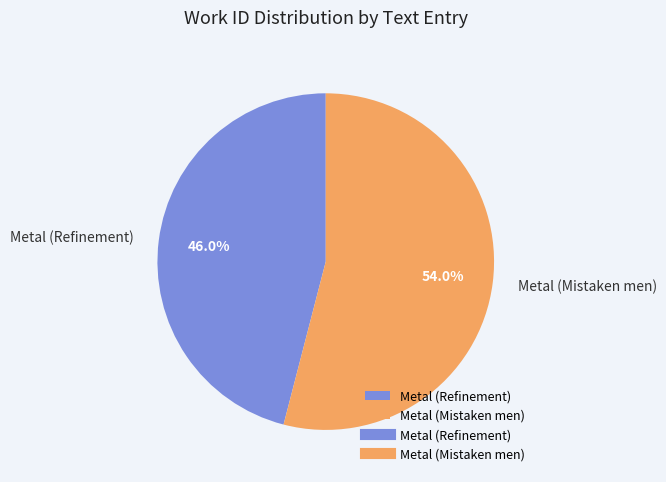

Count the number of slices in the pie.

2